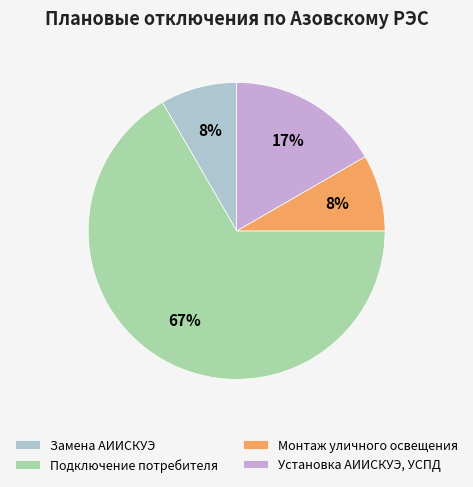

Does Подключение потребителя represent more than half of the total?

Yes